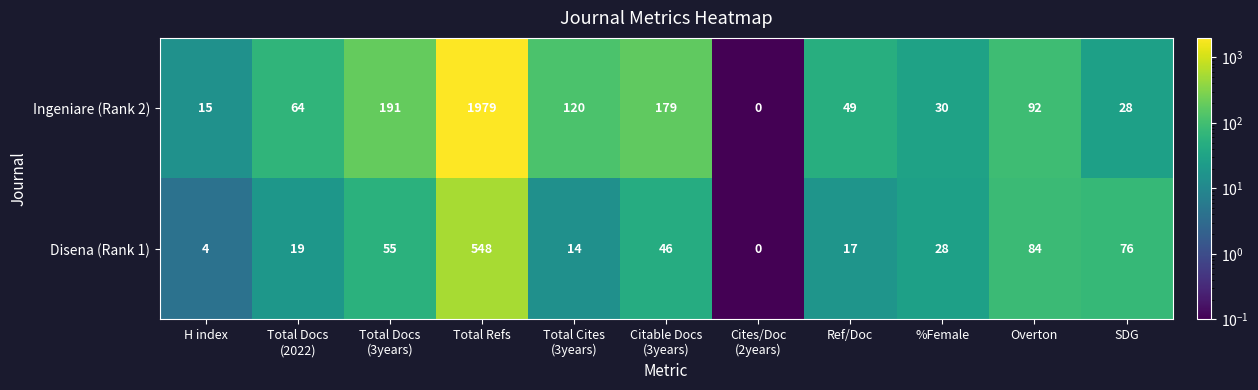

Is it true that Disena (Rank 1) equals 4 at H index?

True